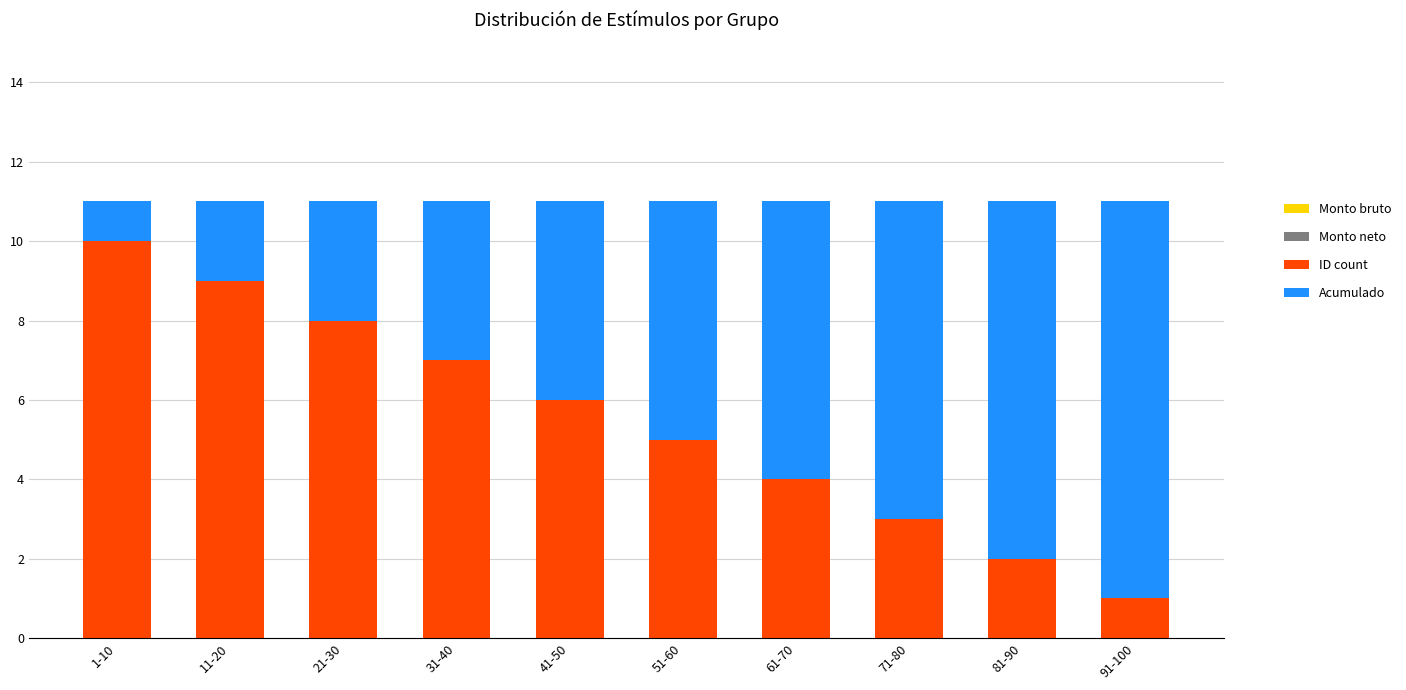

Reading right to left, list the values for the ID count series.

91-100=1	81-90=2	71-80=3	61-70=4	51-60=5	41-50=6	31-40=7	21-30=8	11-20=9	1-10=10